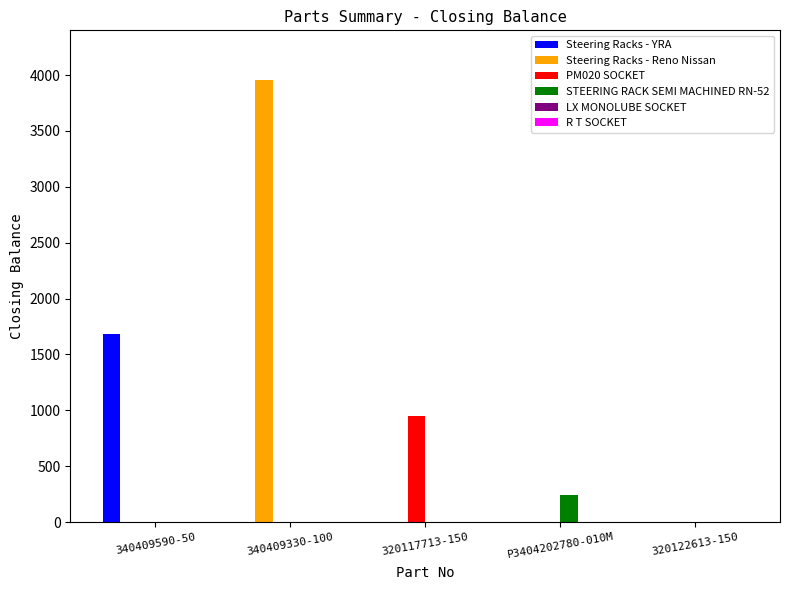

Between 340409590-50 and 320117713-150, which series saw the biggest shift?

Steering Racks - YRA